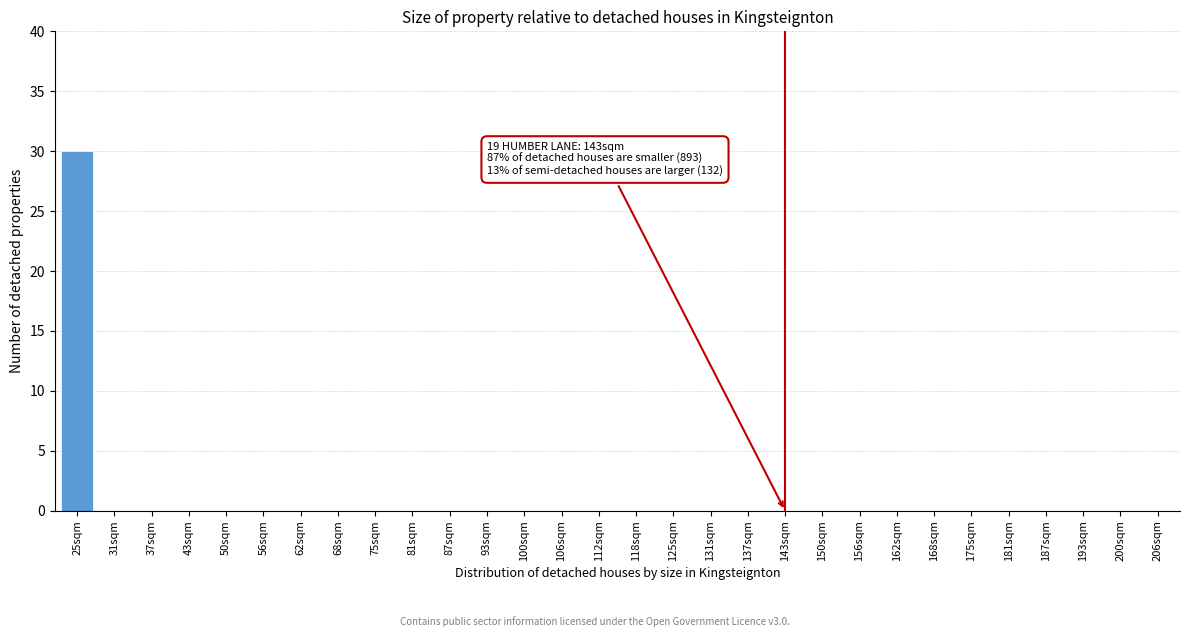

Reading left to right, list all the values displayed in this chart.

25sqm=30	31sqm=0	37sqm=0	43sqm=0	50sqm=0	56sqm=0	62sqm=0	68sqm=0	75sqm=0	81sqm=0	87sqm=0	93sqm=0	100sqm=0	106sqm=0	112sqm=0	118sqm=0	125sqm=0	131sqm=0	137sqm=0	143sqm=0	150sqm=0	156sqm=0	162sqm=0	168sqm=0	175sqm=0	181sqm=0	187sqm=0	193sqm=0	200sqm=0	206sqm=0